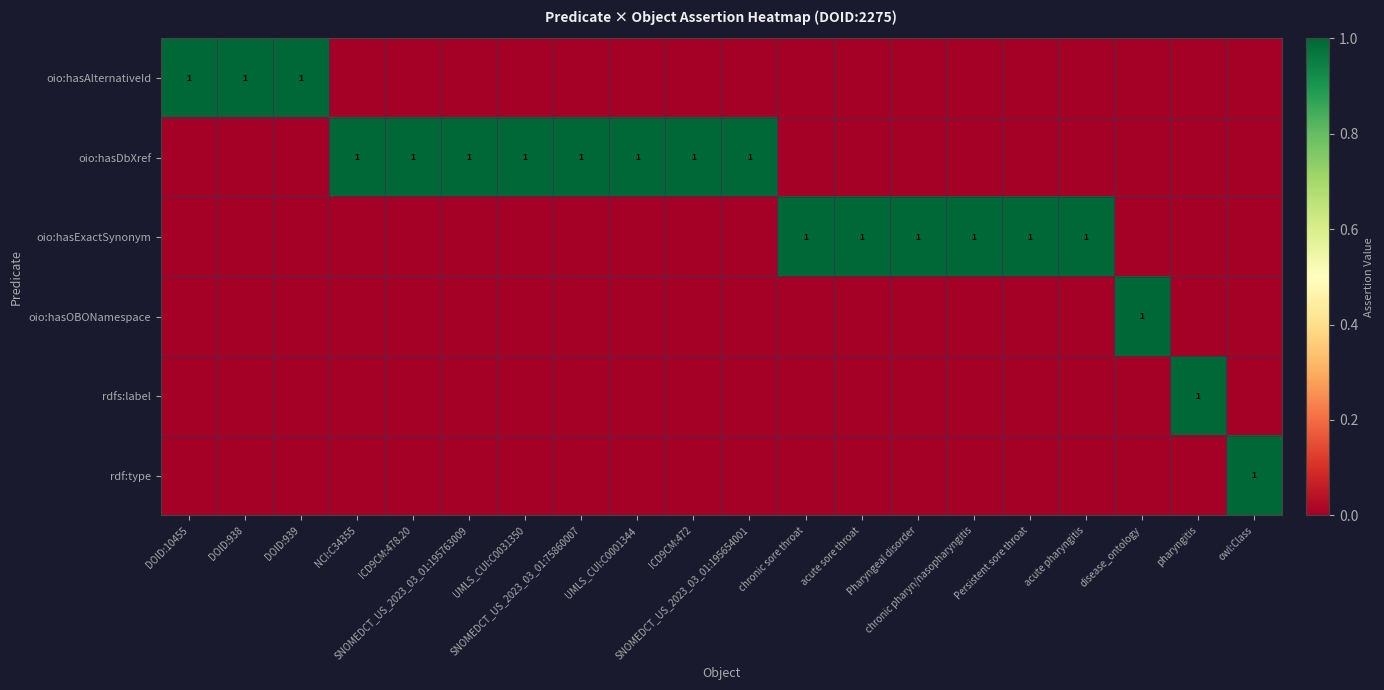

The value of rdfs:label at UMLS_CUI:C0001344 is 0. True or false?

True